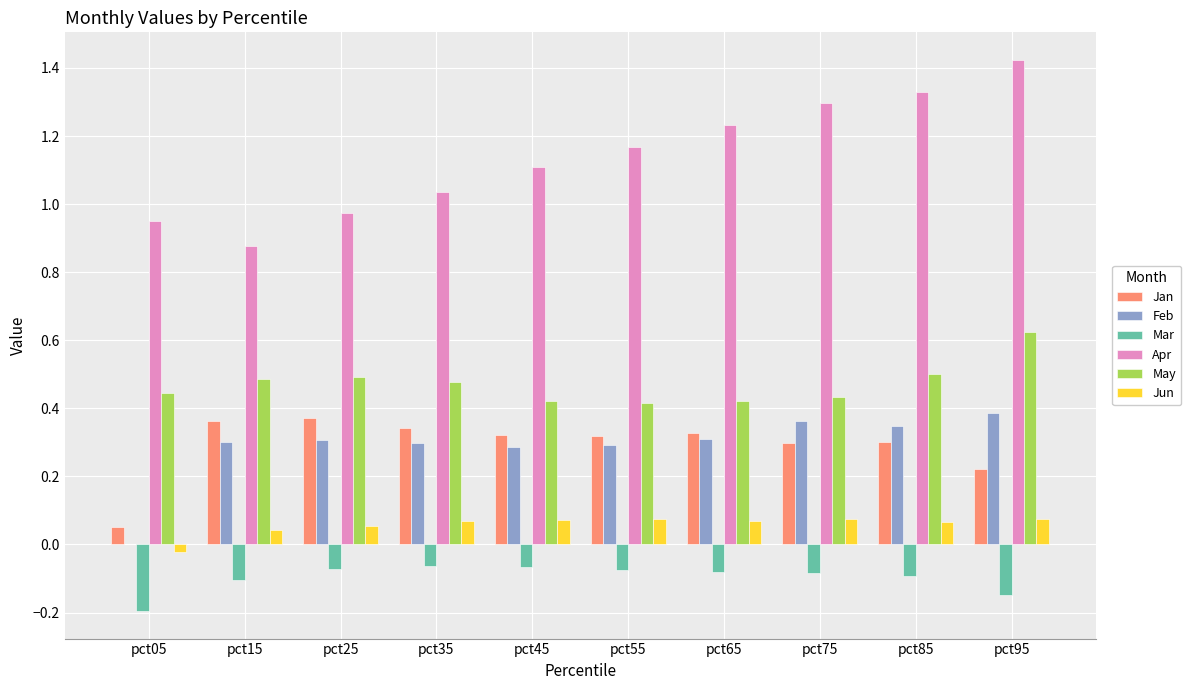

Which category has the highest value in the Feb series?

pct95